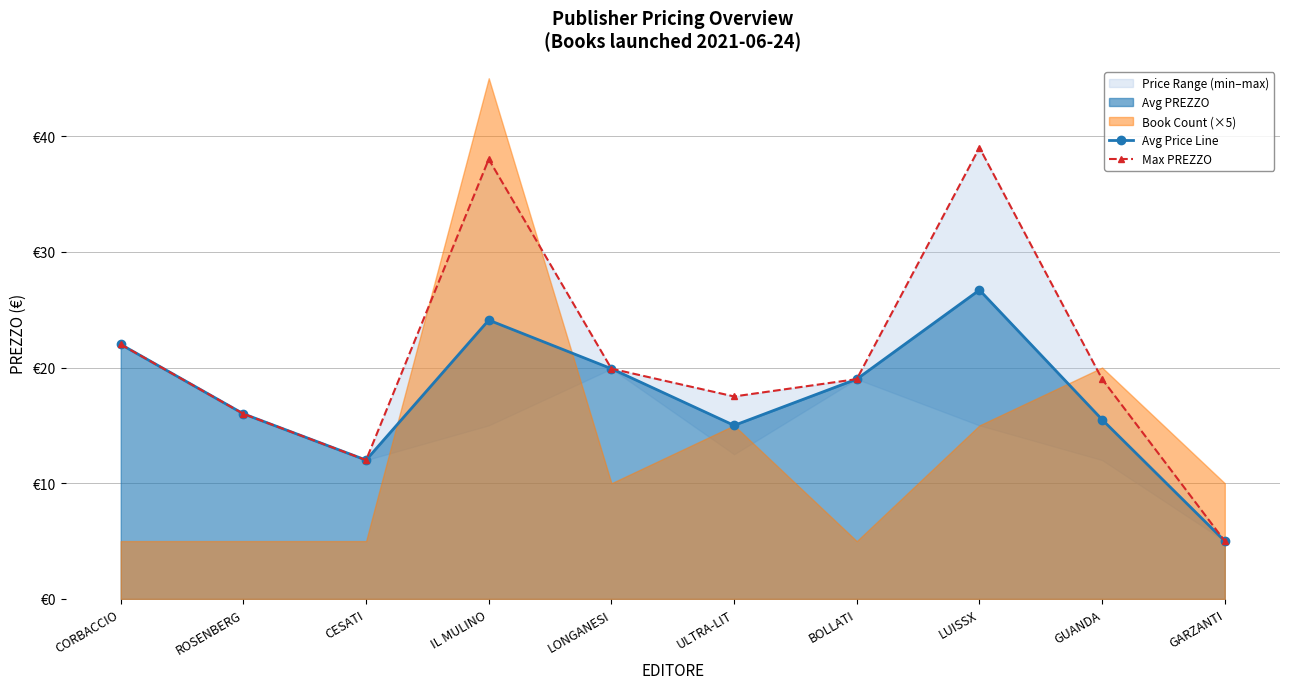

True or false: Avg Price Line has more than 1 points higher than both neighbors.

True